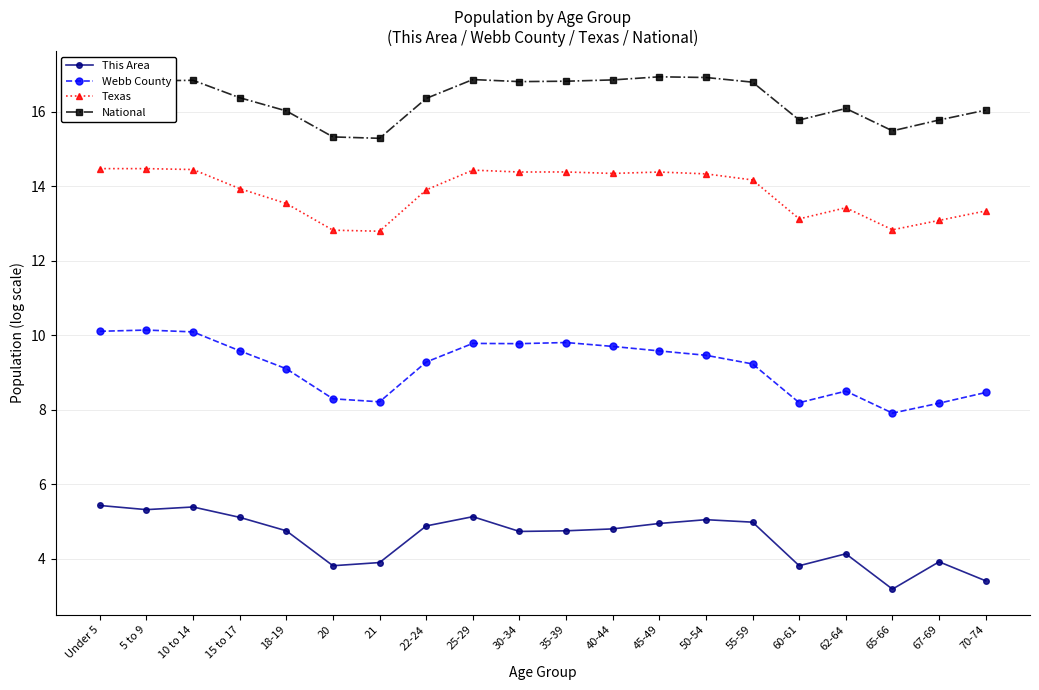

Which series changed the most between 15 to 17 and 20?

This Area